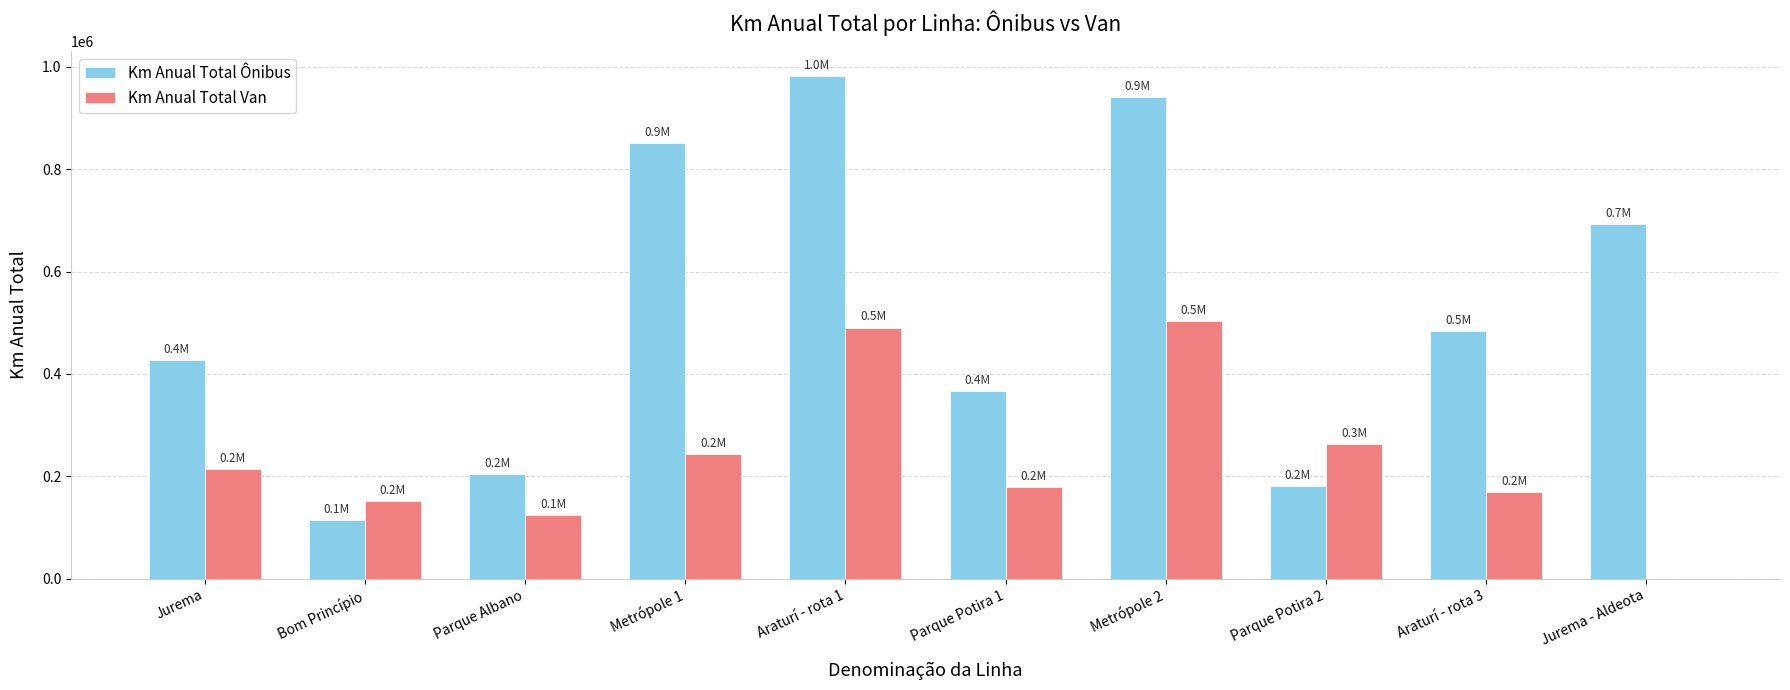

Which label corresponds to the largest value in the chart?

Araturí - rota 1